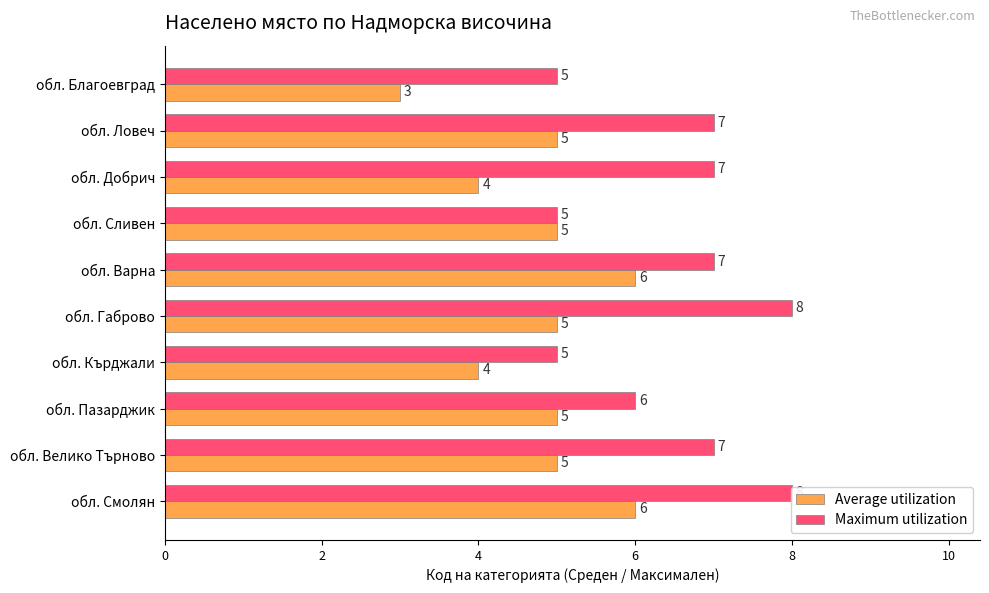

What is the value of the Maximum utilization bar at the 5th from the left?

7